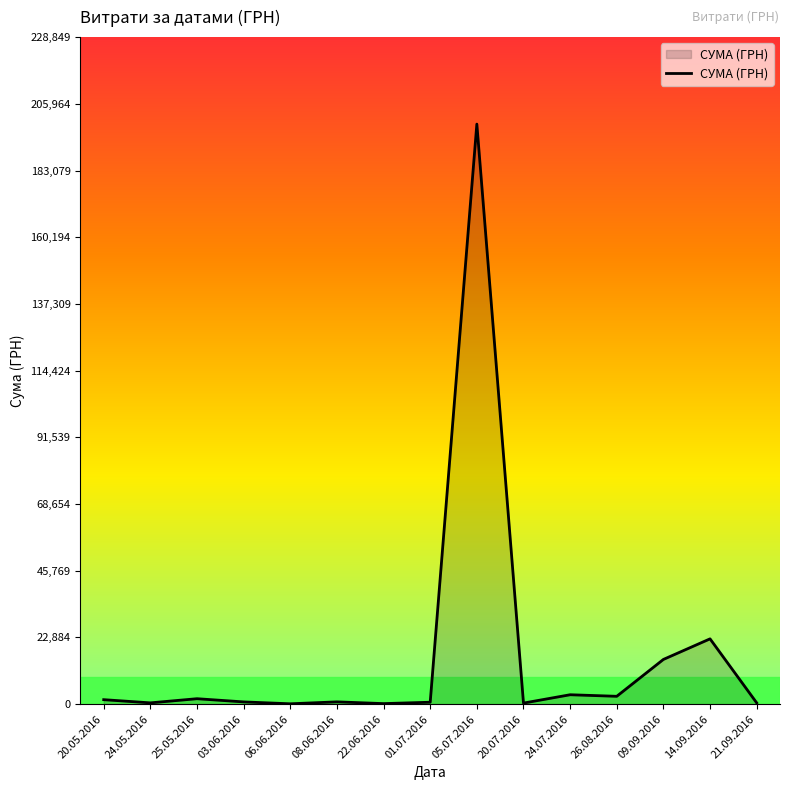

At which category does the chart reach its peak across all series?

05.07.2016